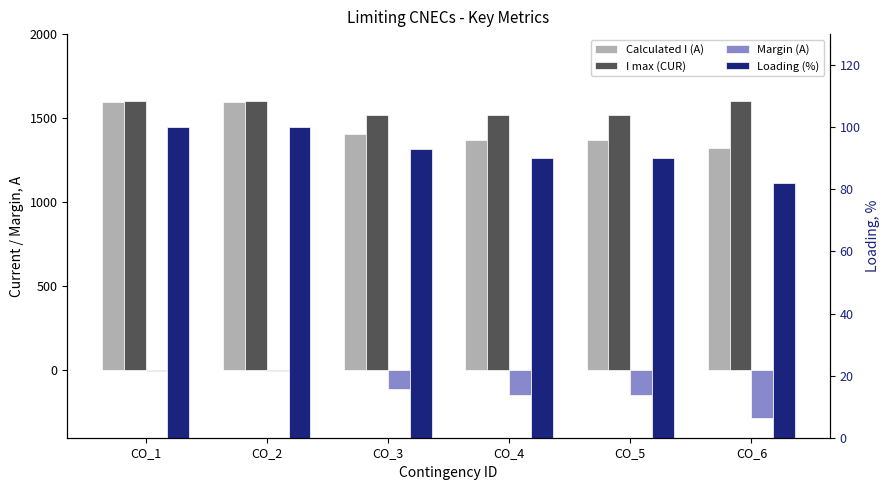

What is the highest value of the Margin (A) series?

-6